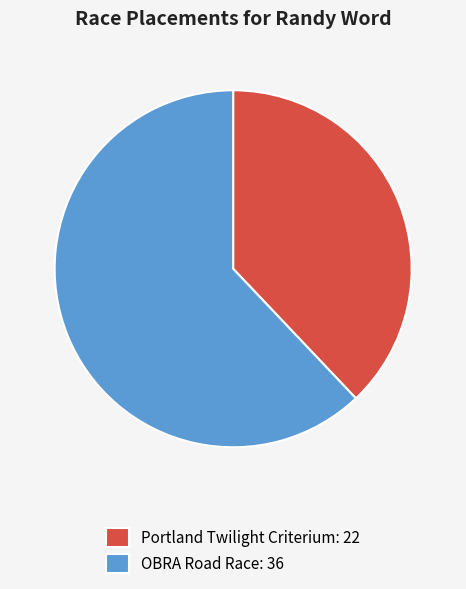

Count the number of slices in the pie.

2